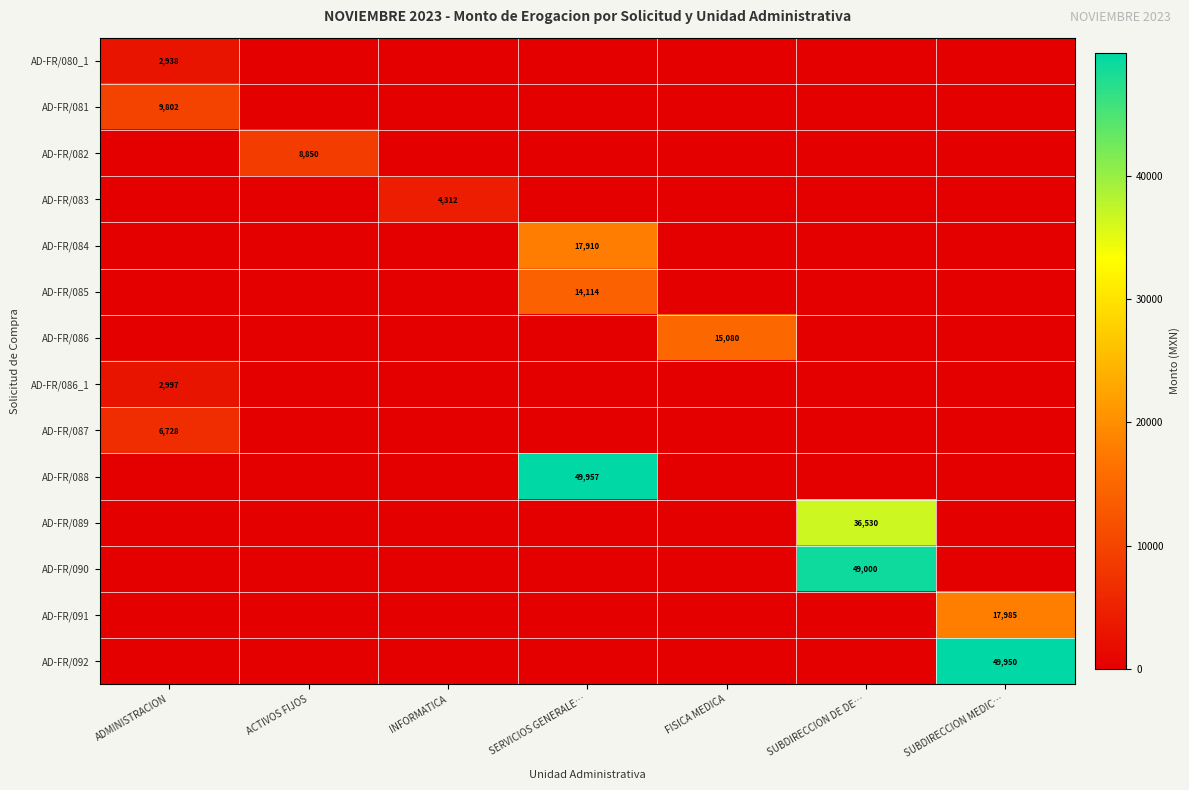

True or false: AD-FR/081 has a value of 9802 at ADMINISTRACION.

True